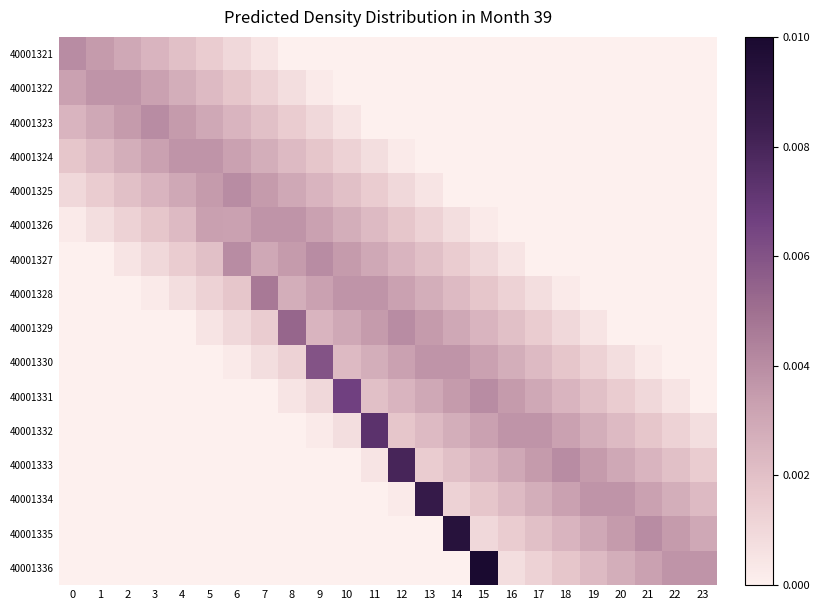

Which series has the largest range (max minus min)?

40001336